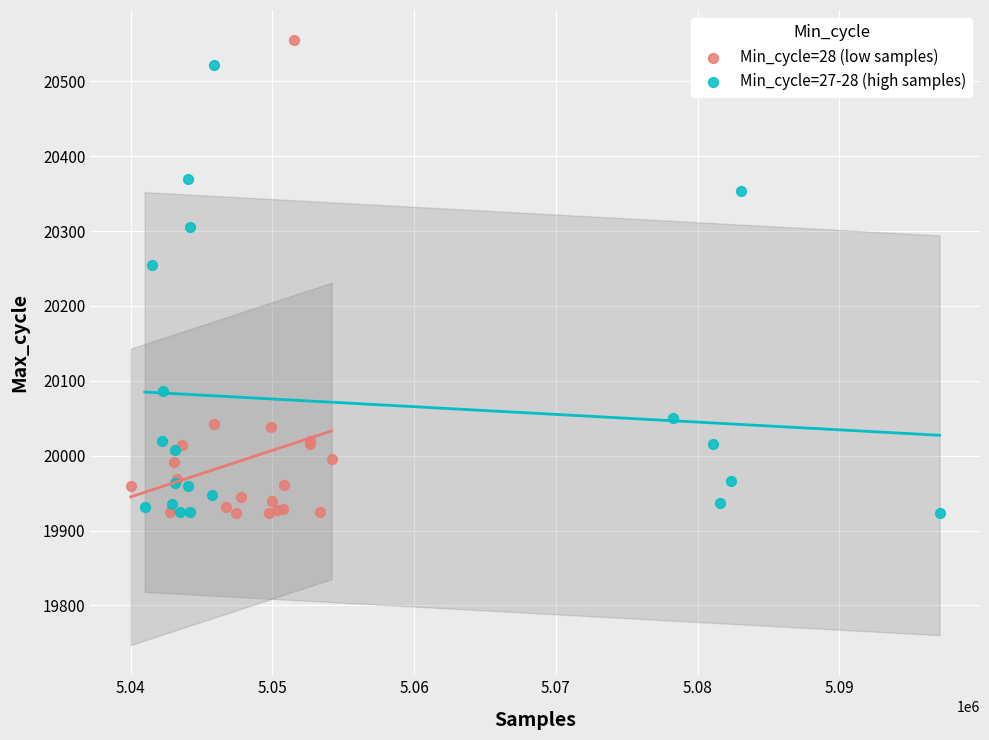

What are all the series names shown in the legend?

Min_cycle=28 (low samples), Min_cycle=27-28 (high samples)